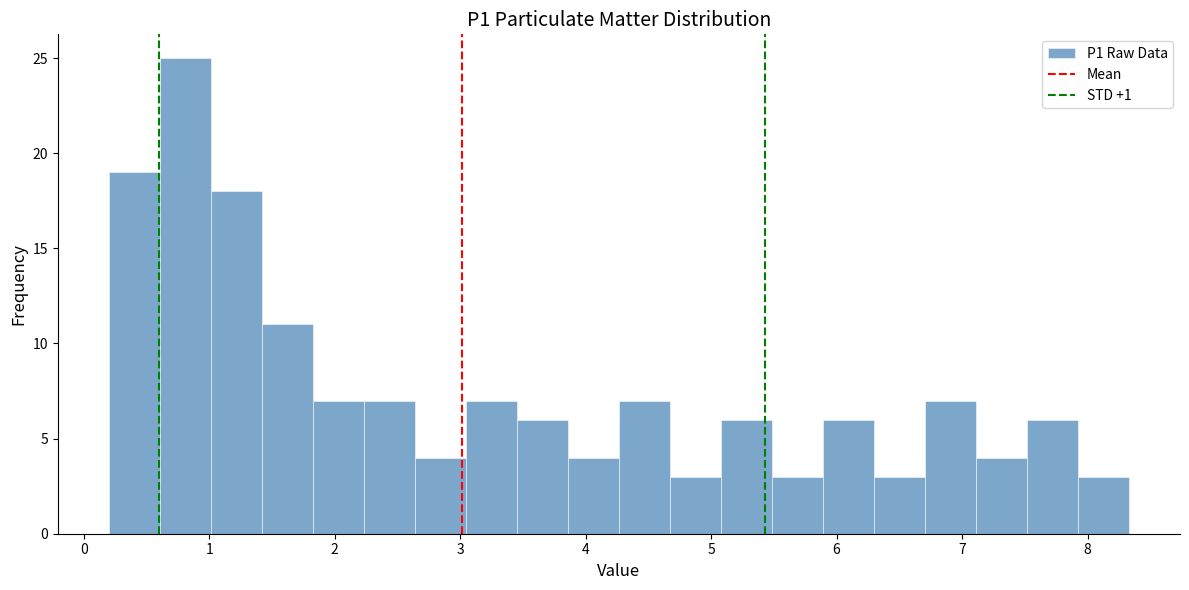

Which range on the x-axis has the tallest bar?

0.6 to 1.0